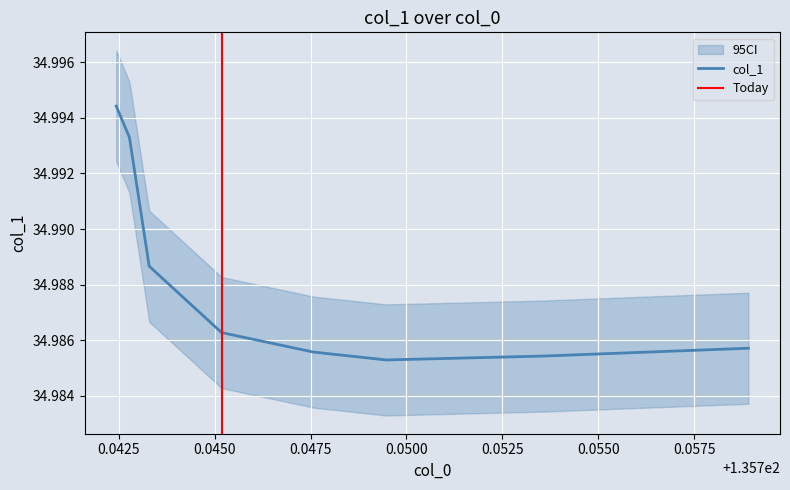

Does the chart display data point markers on the line(s)?

No